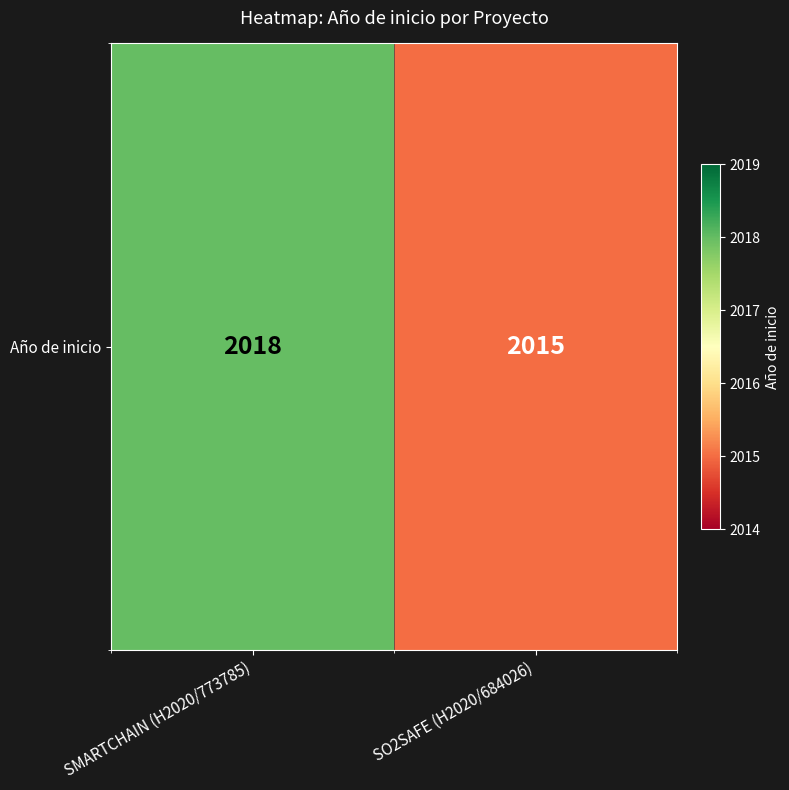

Reading left to right, list all the values displayed in this chart.

2018	2015